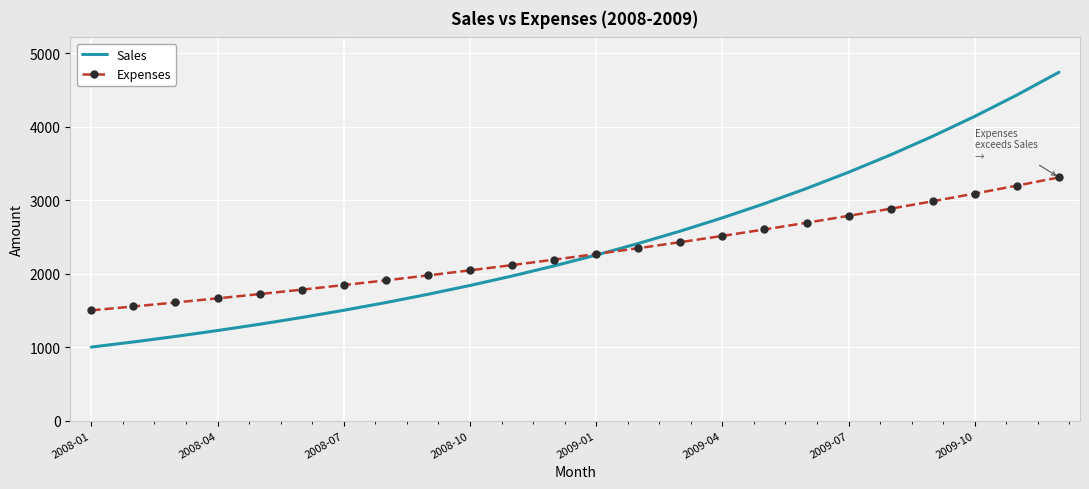

How many values in the Sales series are below 2252?

12